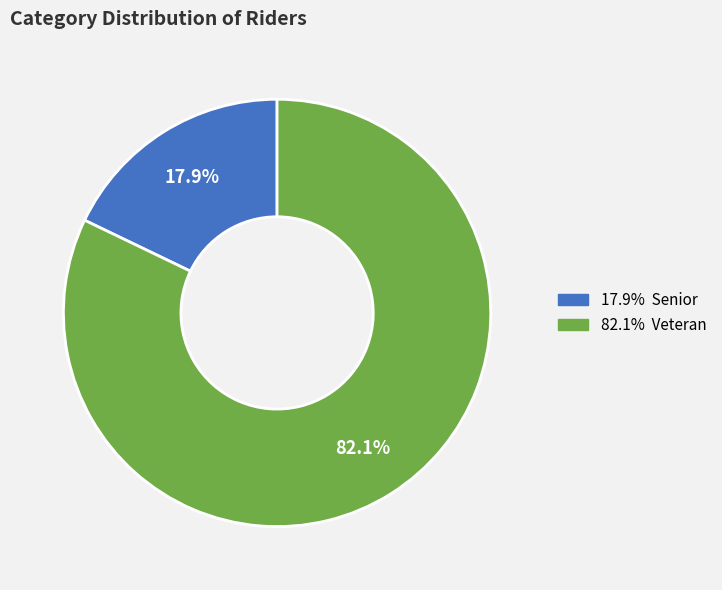

Does any single category account for the majority?

Yes